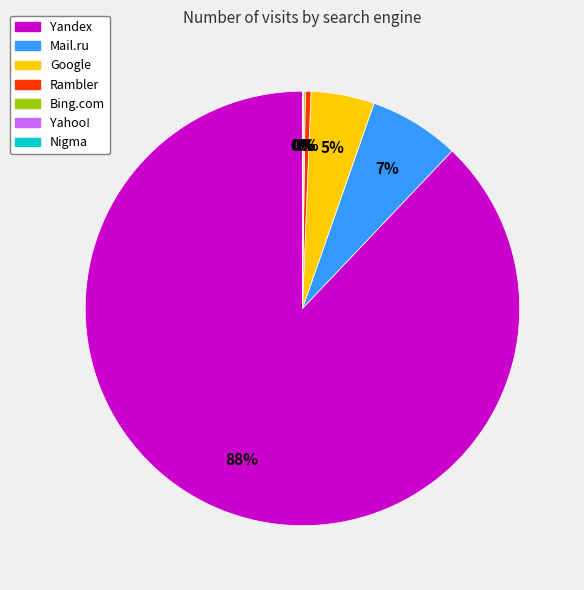

Which category has the biggest portion of the pie?

Yandex